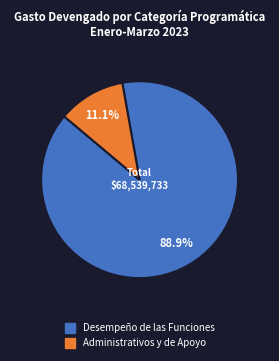

Which slice is the largest?

Desempeño de las Funciones